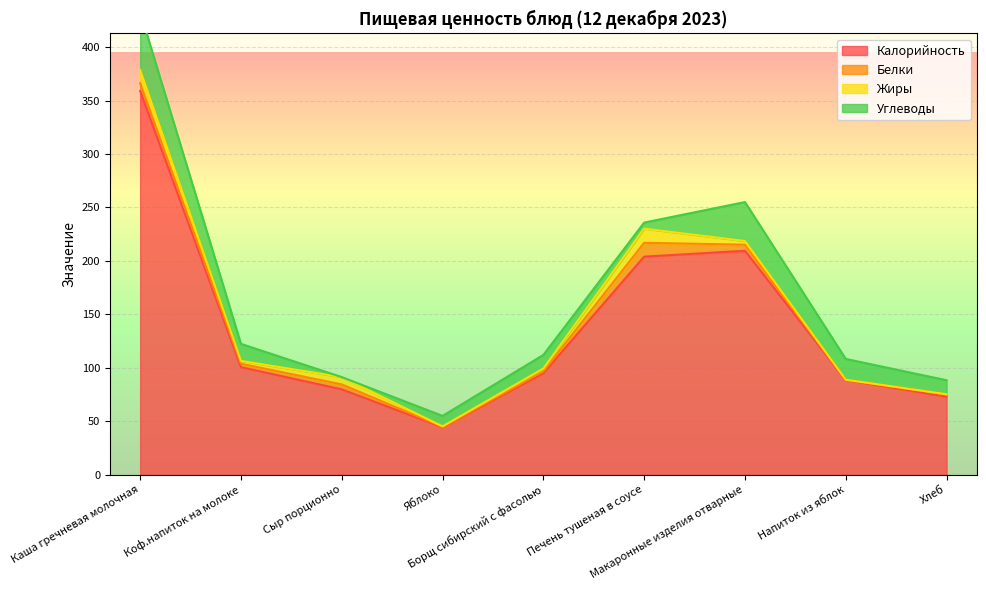

The value of Калорийность at Макаронные изделия отварные is 209.5. True or false?

True